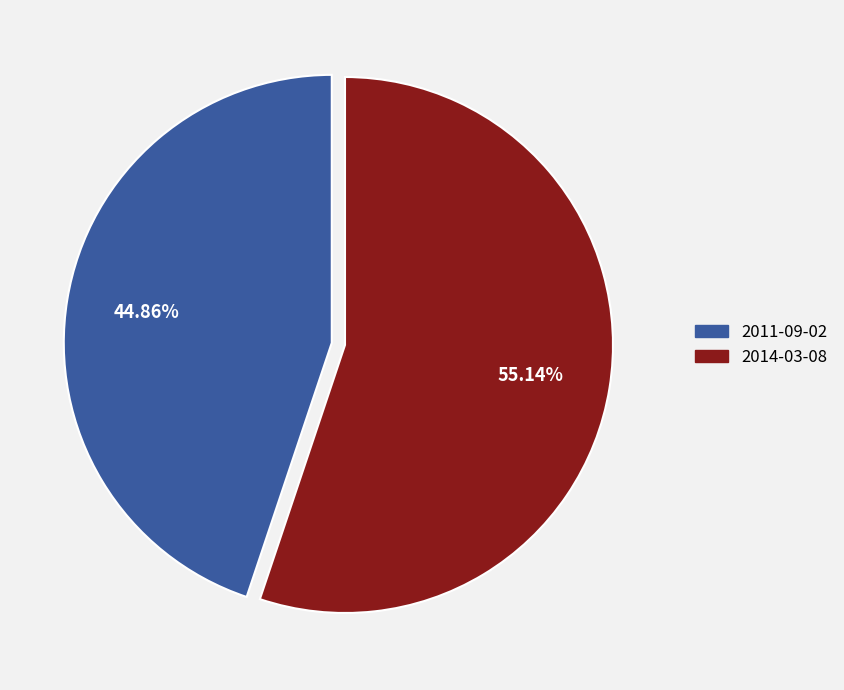

What is the ratio of the value at 2014-03-08 to the value at 2011-09-02?

1.2